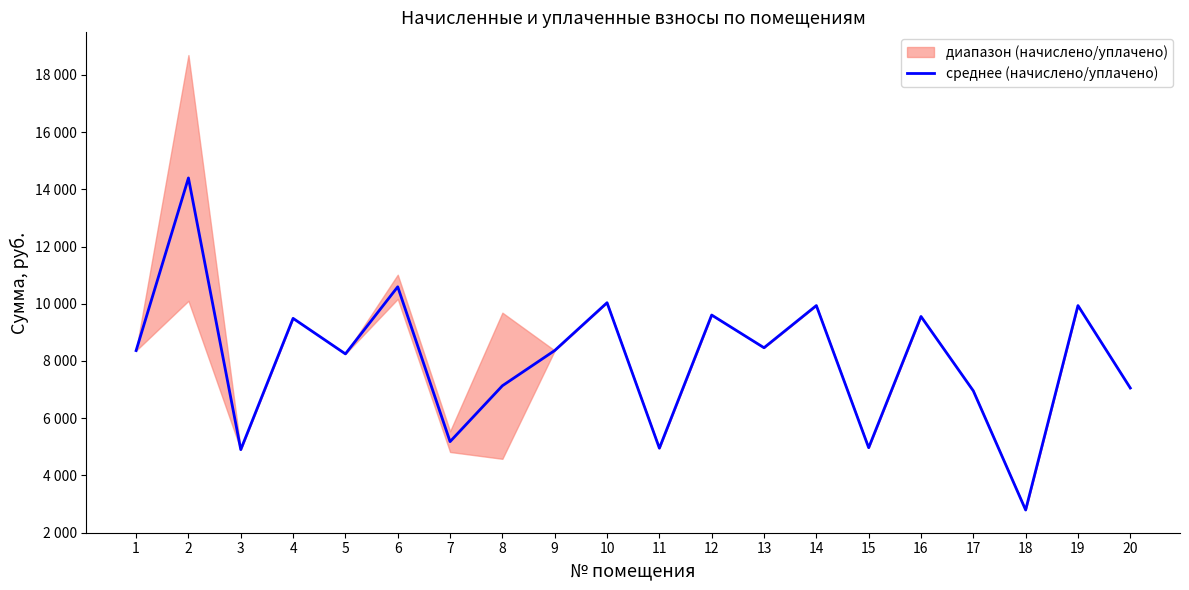

What is the average value?

8045.9